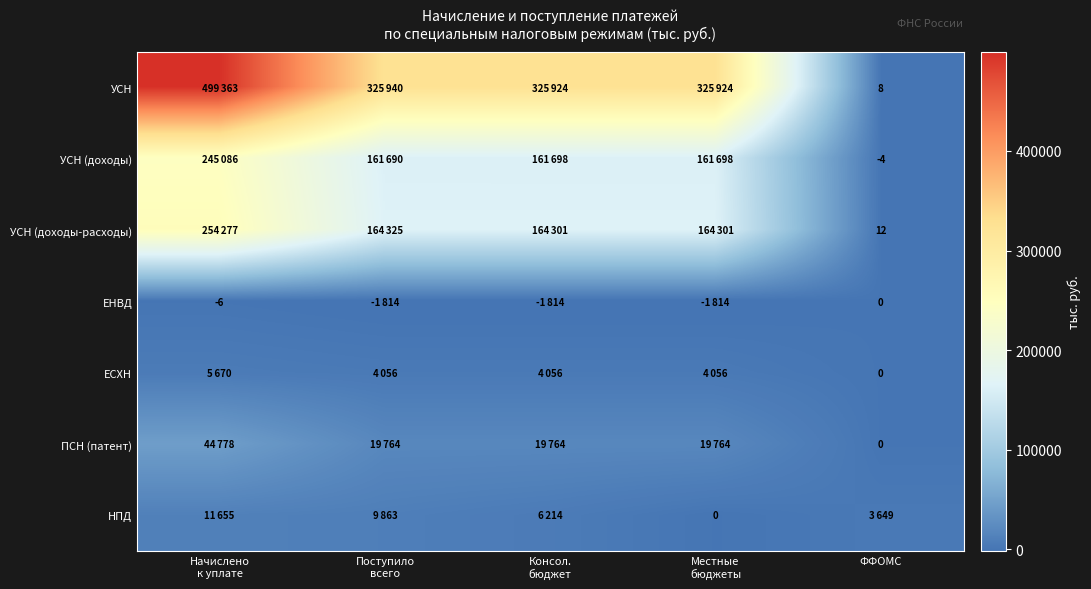

The УСН (доходы) series shows -4 at ФФОМС. True or false?

True